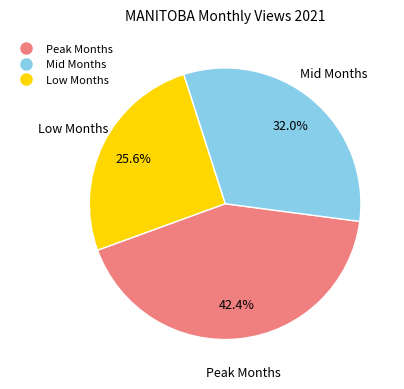

Is there a majority slice in this chart?

No